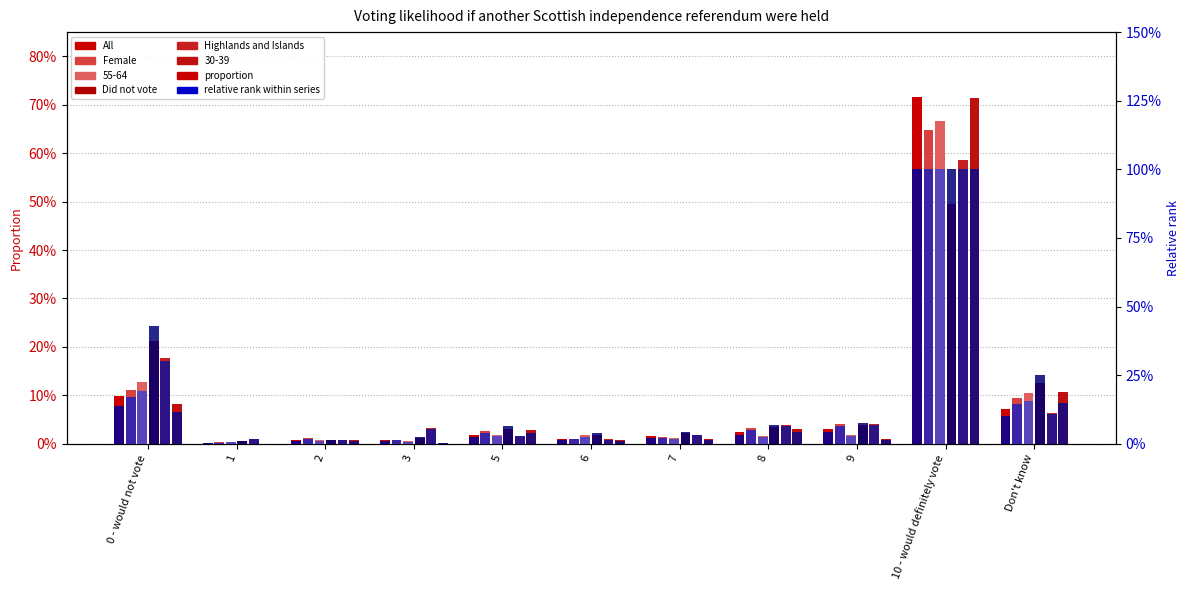

The value of Did not vote at 10 - would definitely vote is 0.1. True or false?

False